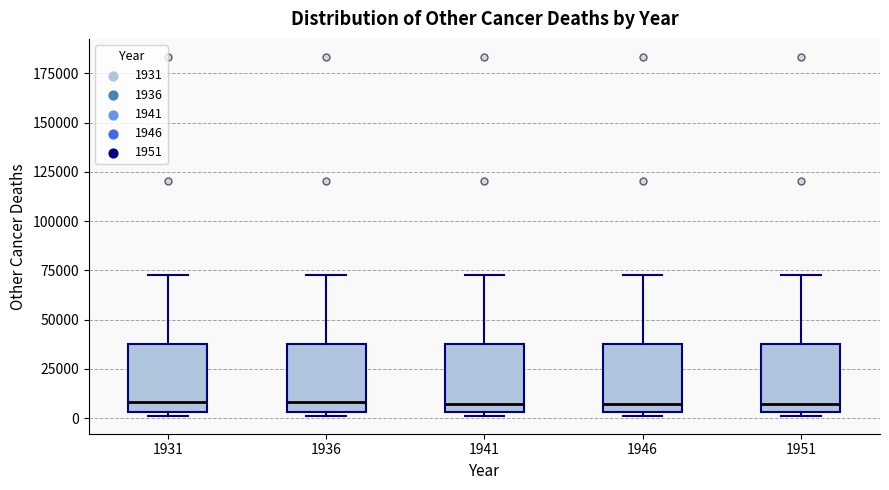

Reading left to right, transcribe this box plot: for each box, give where its median line is, the range the box spans, and where its two whiskers end, as read against the y-axis. The values are not printed on the chart, so give them approximately, as read against the axis.

1931: median 10000, box 5000 to 40000, whiskers 0 to 75000
1936: median 10000, box 5000 to 40000, whiskers 0 to 75000
1941: median 5000 (just above the box's lower edge), box 5000 to 40000, whiskers 0 to 75000
1946: median 5000 (just above the box's lower edge), box 5000 to 40000, whiskers 0 to 75000
1951: median 5000 (just above the box's lower edge), box 5000 to 40000, whiskers 0 to 75000